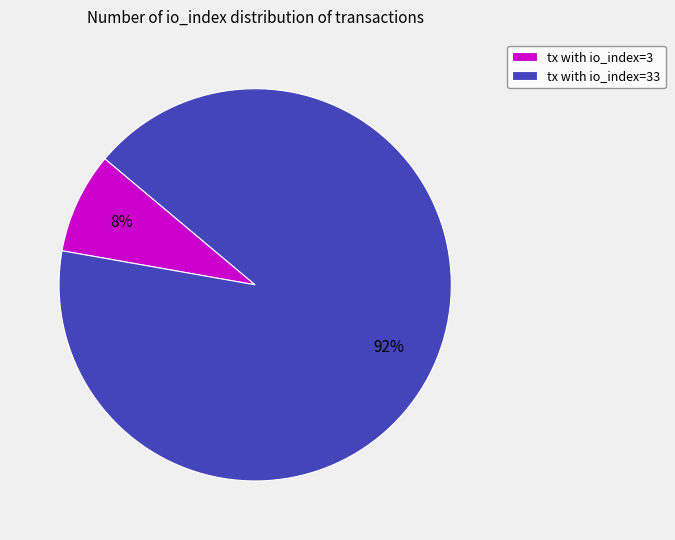

The tx with io_index=3 slice represents 8% of the pie. True or false?

True